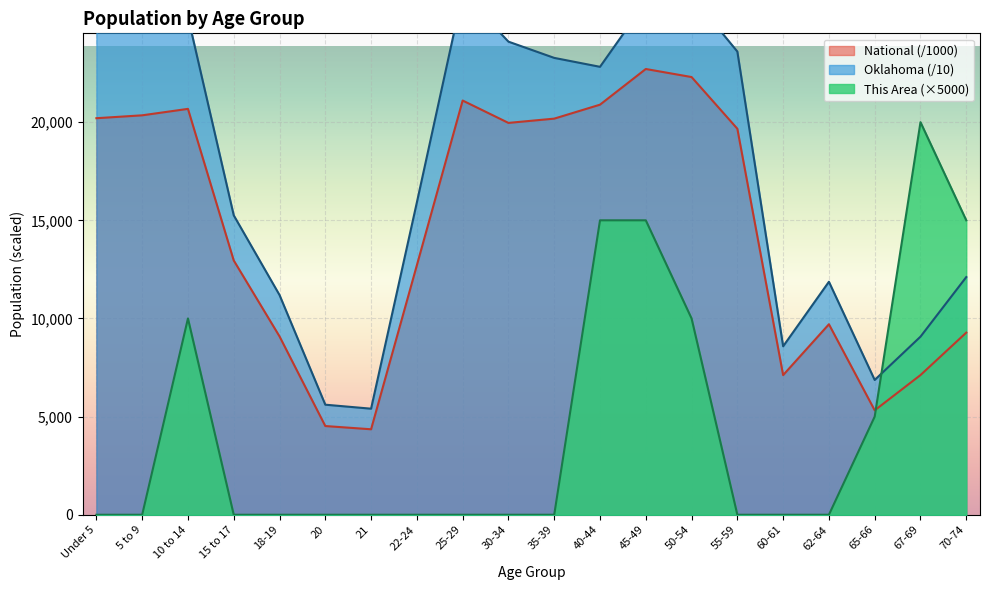

Which category has the lowest value across all series?

Under 5